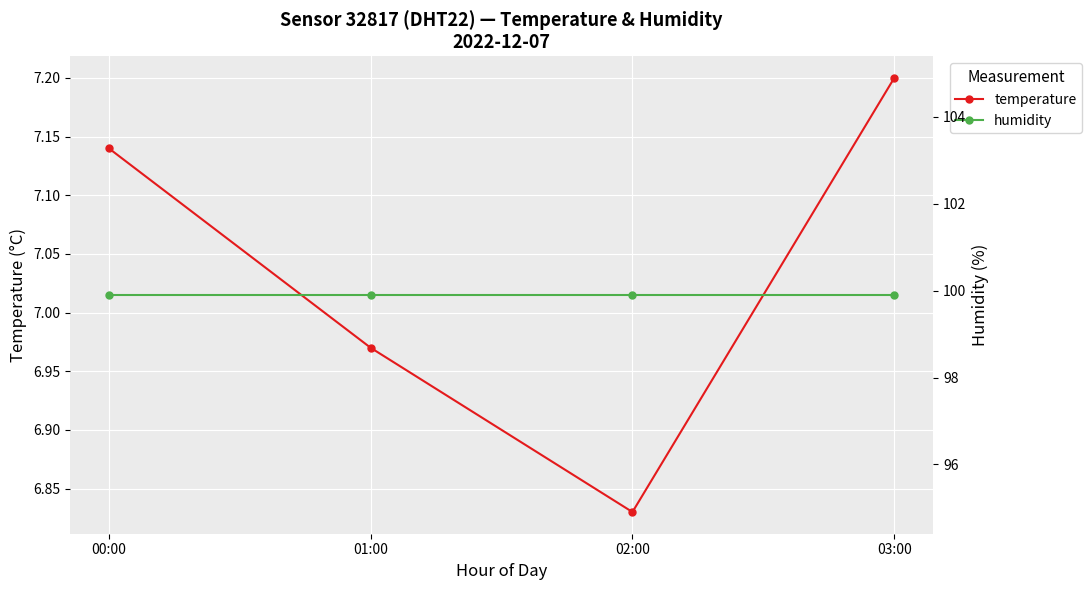

In temperature, how many points are lower than both neighbors (excluding endpoints)?

1